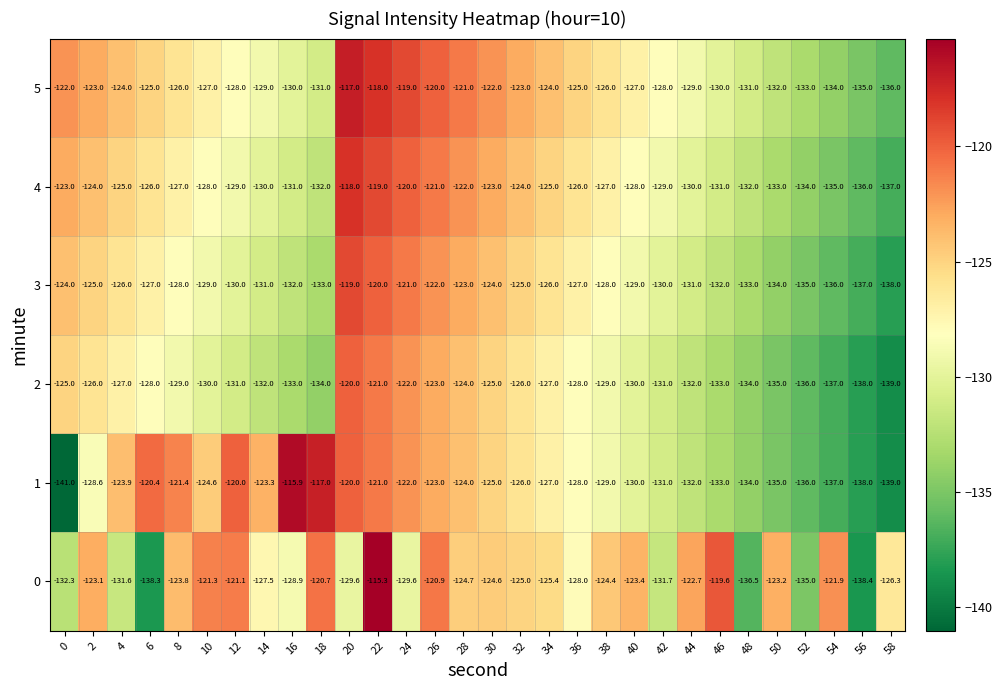

Which series has the widest spread of values?

1